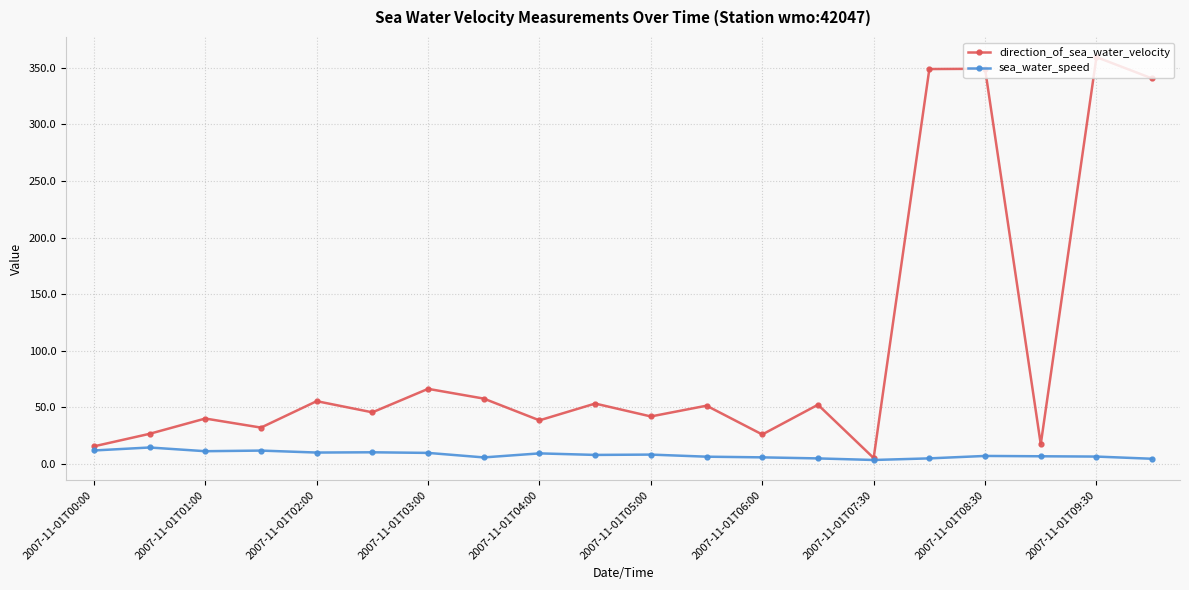

List the series in order of their peak value, highest first.

direction_of_sea_water_velocity, sea_water_speed